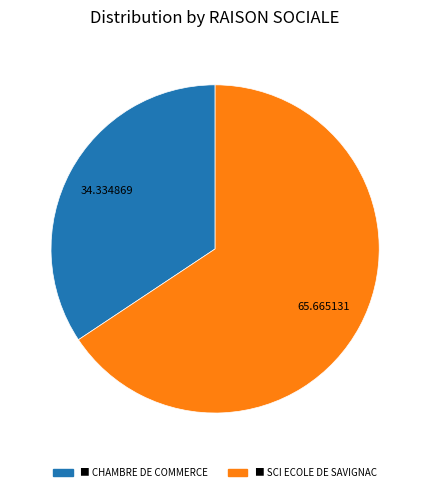

How many slices are in this pie chart?

2